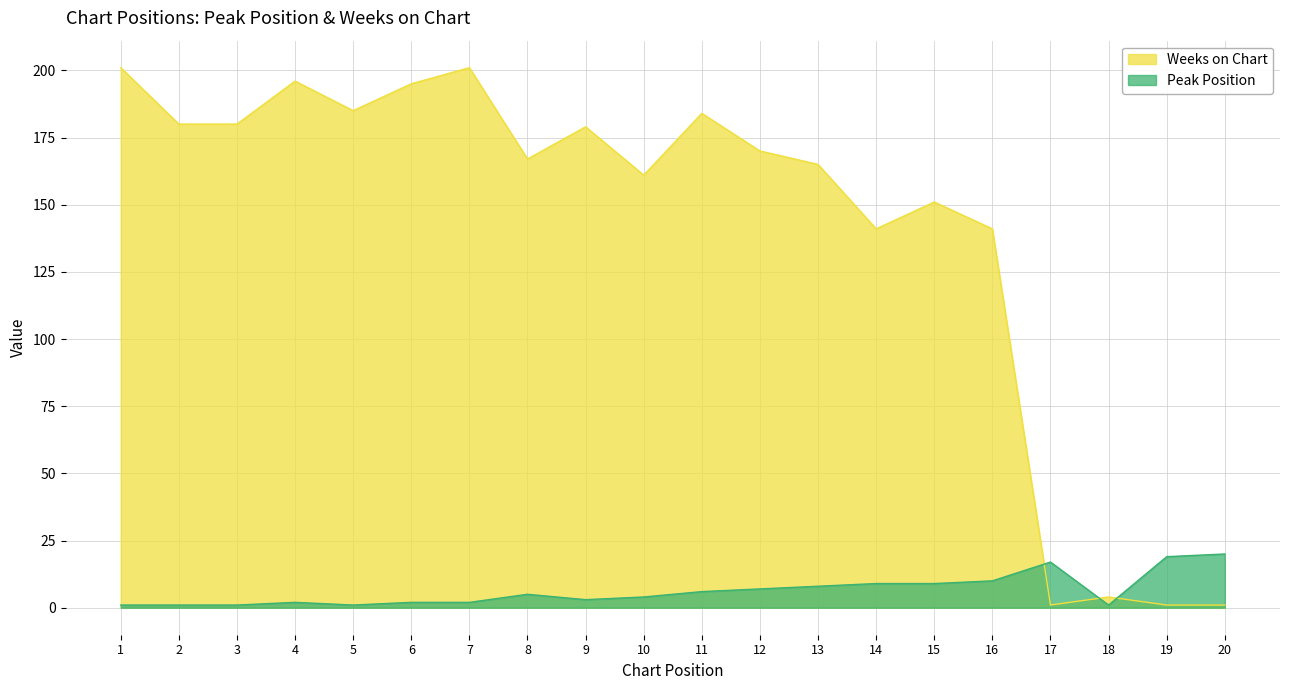

Which series ends up on top after the final intersection of Peak Position and Weeks on Chart?

Peak Position